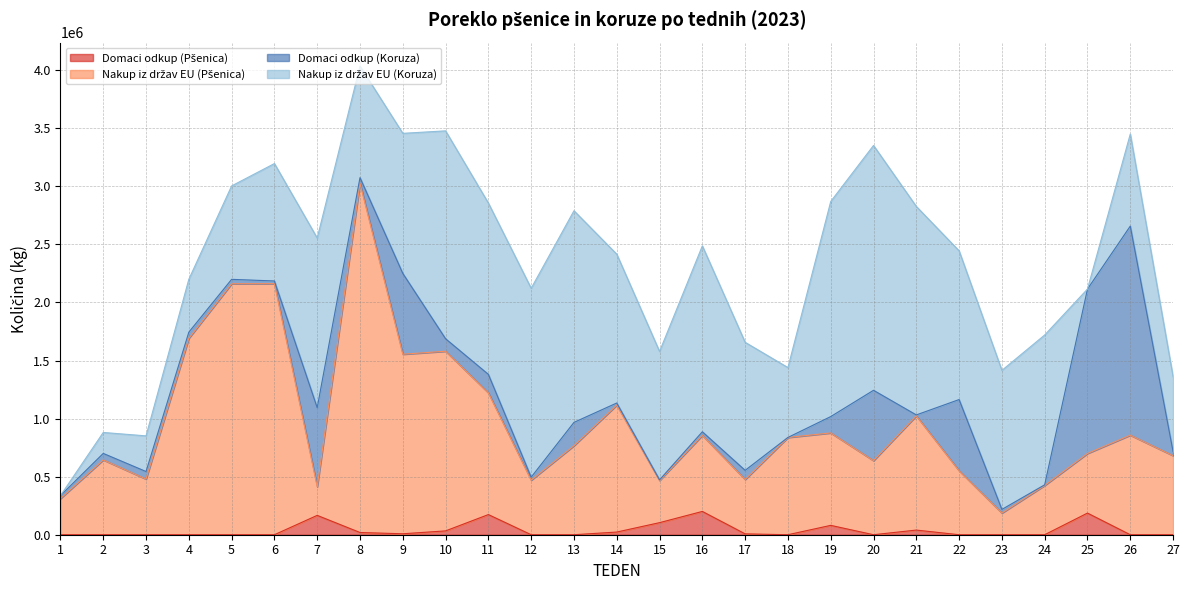

What is the average value of the Domaci odkup (Pšenica) series?

38584